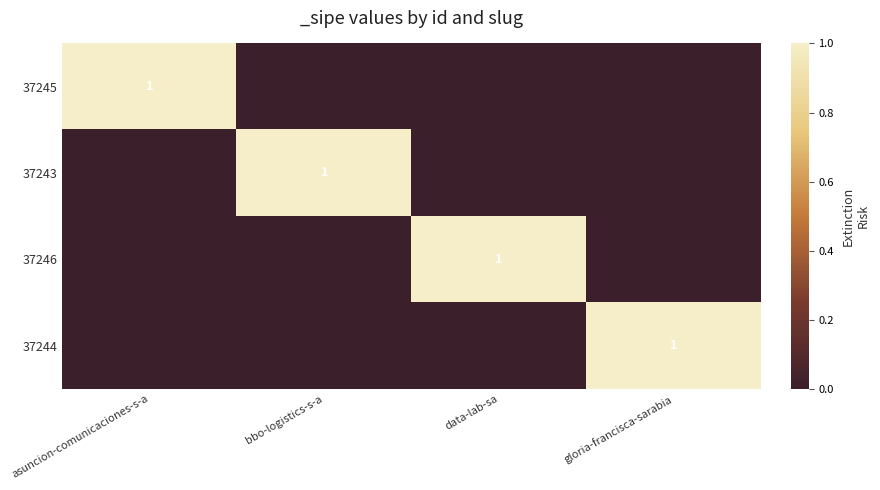

True or false: 37245 has a value of 0 at asuncion-comunicaciones-s-a.

False